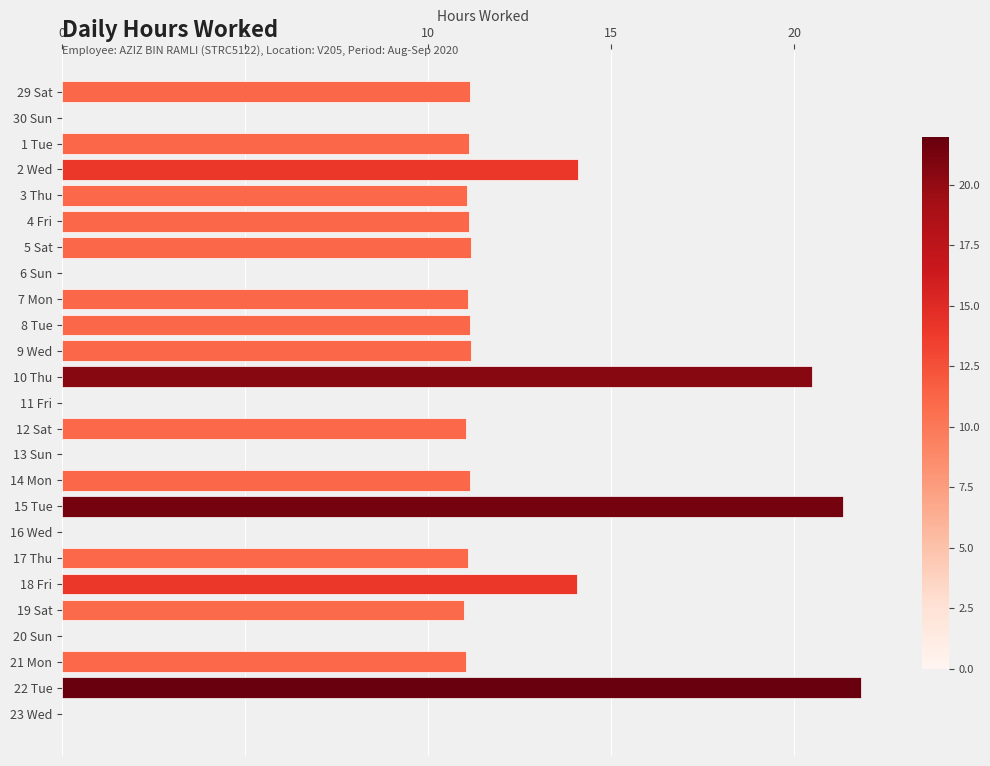

Approximately how many times larger is the value at 21 Mon compared to 18 Fri?

0.8